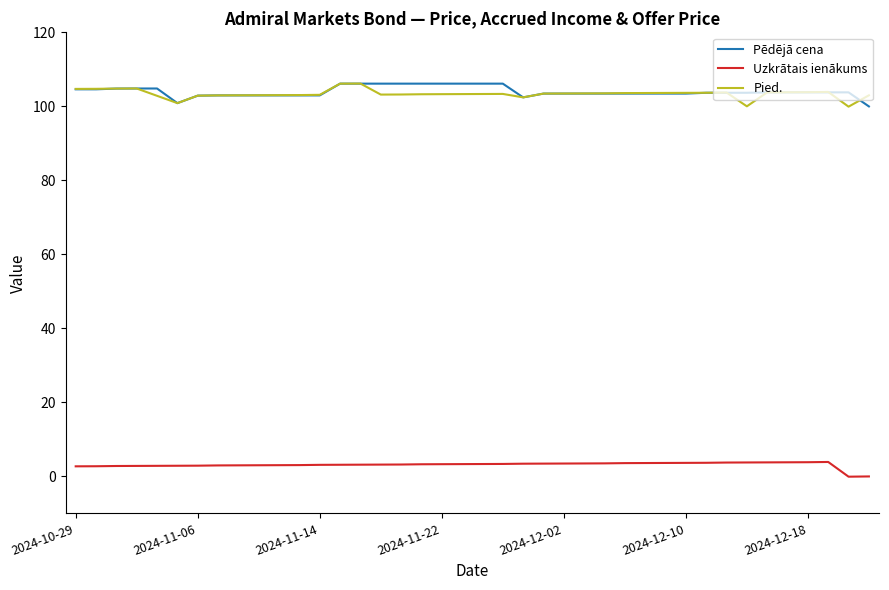

True or false: Uzkrātais ienākums and Pēdējā cena cross at least once.

False